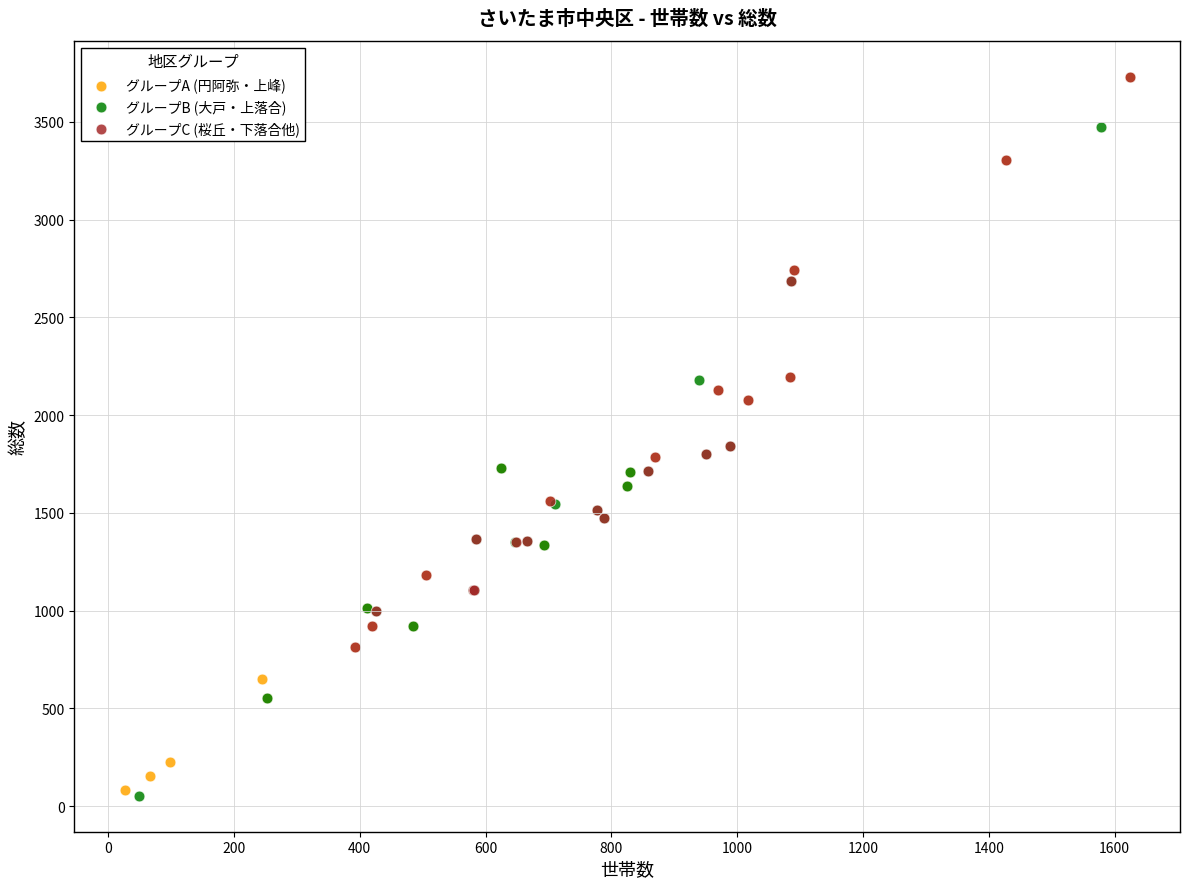

Which series has the largest Y range (max minus min)?

グループA (円阿弥・上峰)